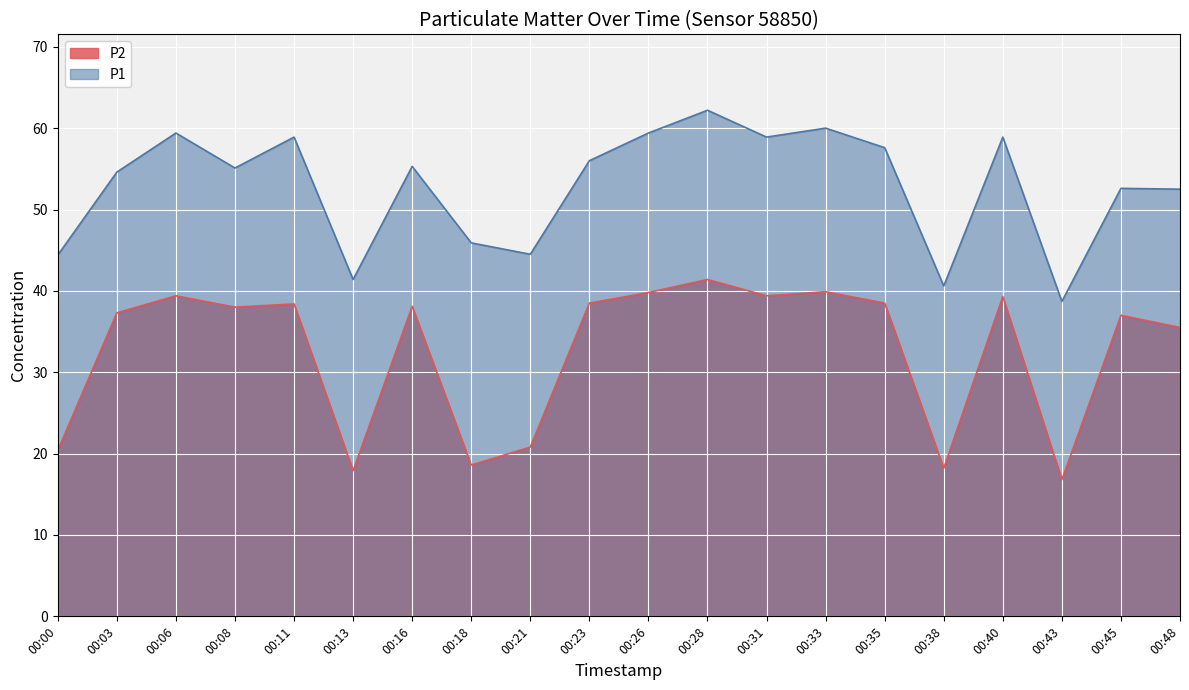

What is the value of the P2 point at the 9th from the left?

20.8